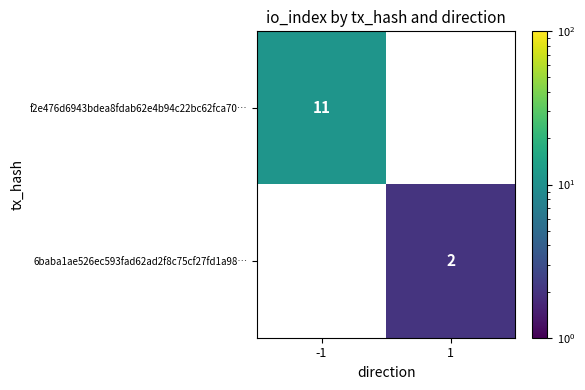

True or false: 6baba1ae526ec593fad62ad2f8c75cf27fd1a98… has a value of 2 at 1.

True